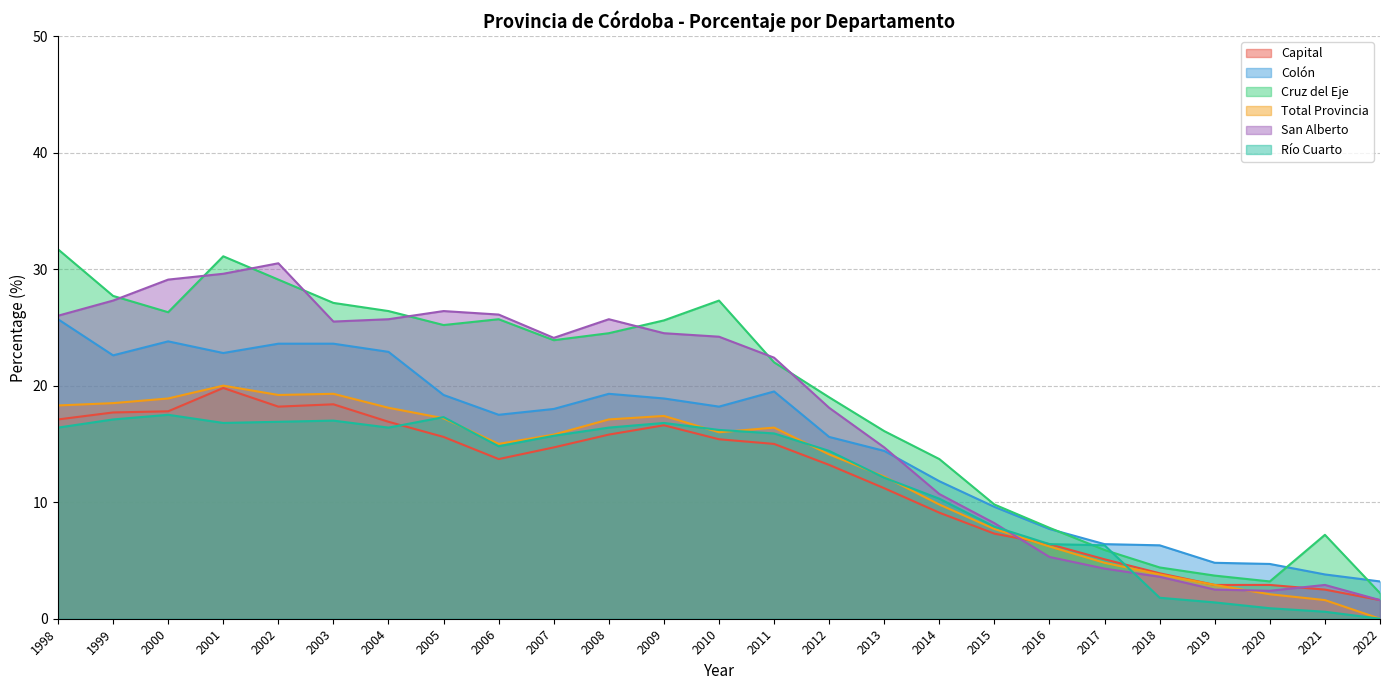

Where do Total Provincia and San Alberto first cross each other?

2015 and 2016